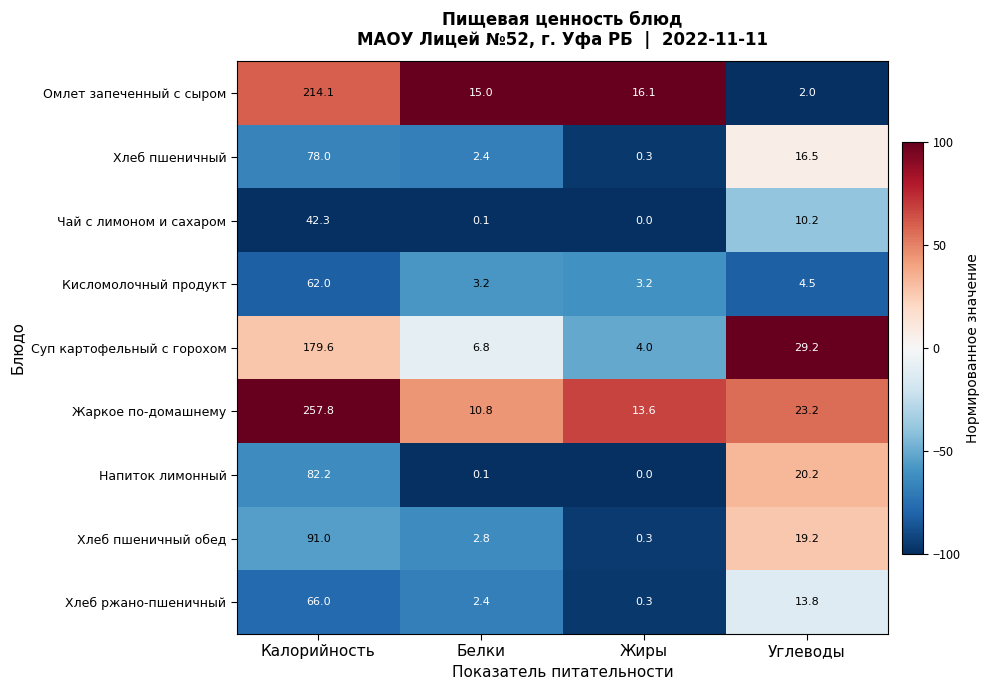

What is the difference between the Омлет запеченный с сыром values at Углеводы and Белки?

13.0